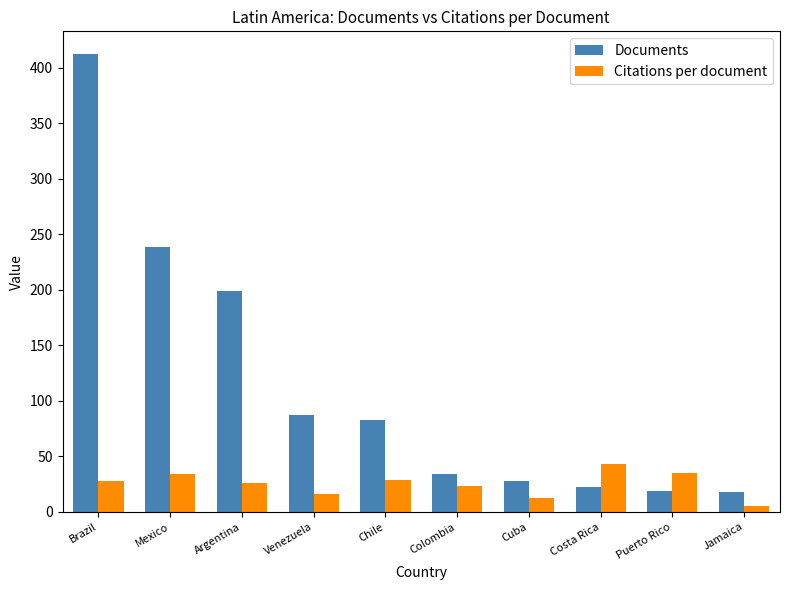

Is the value of Documents at Brazil greater than the value of Citations per document at Puerto Rico?

Yes